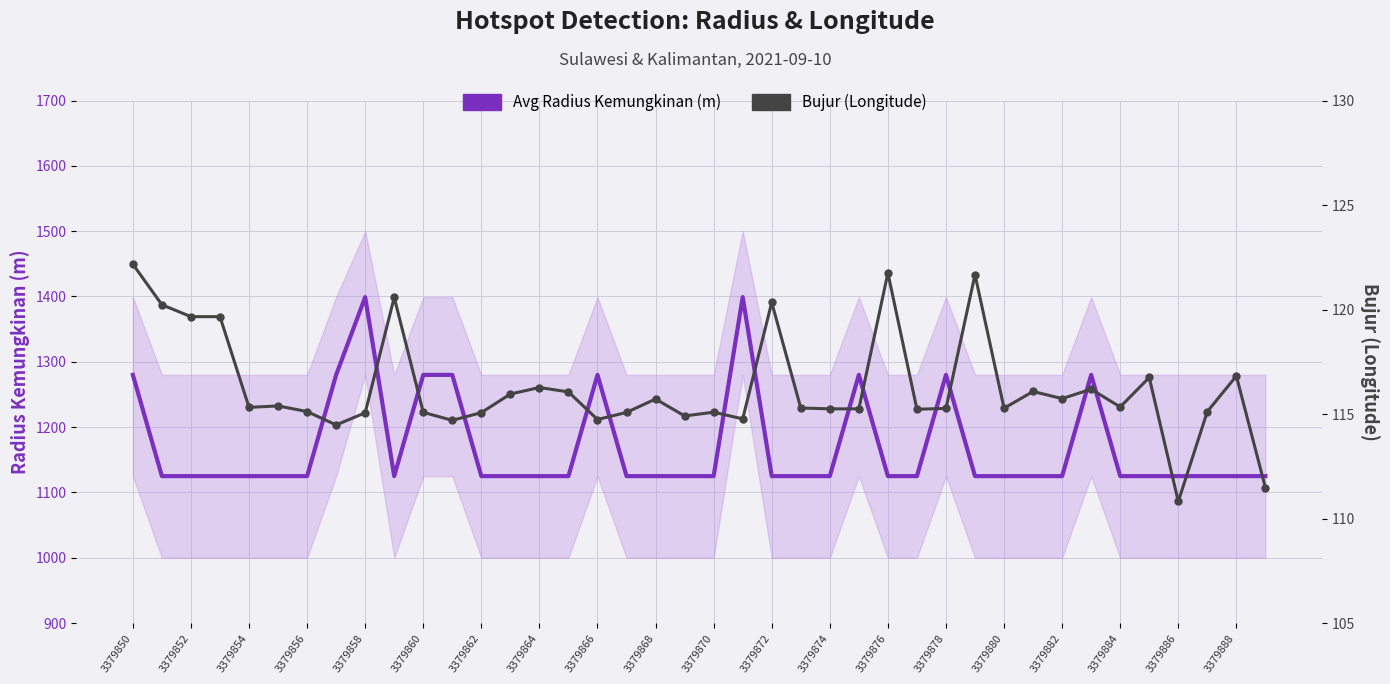

What are all the series names shown in the legend?

Avg Radius Kemungkinan (m), Bujur (Longitude)